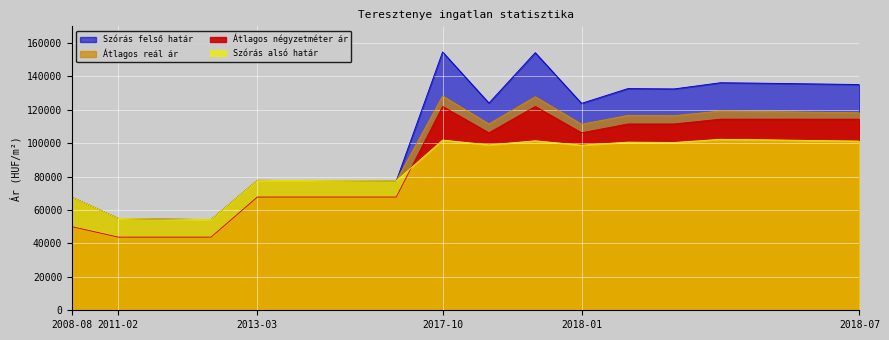

How many lines are shown in the chart?

4